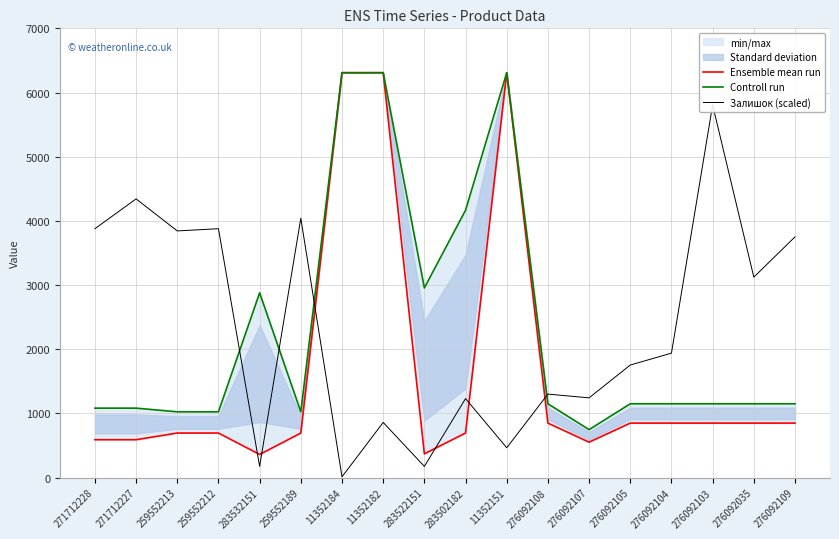

Which category has the highest value in the Ensemble mean run series?

11352184